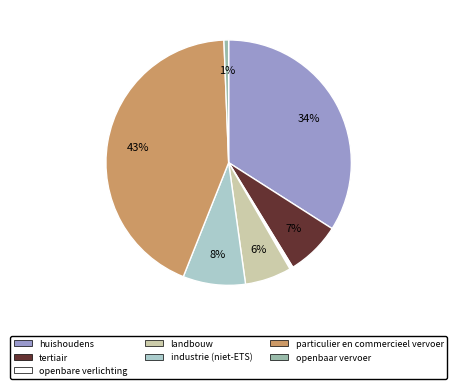

To the nearest percent, what is the difference between the largest and smallest slice percentages?

43%